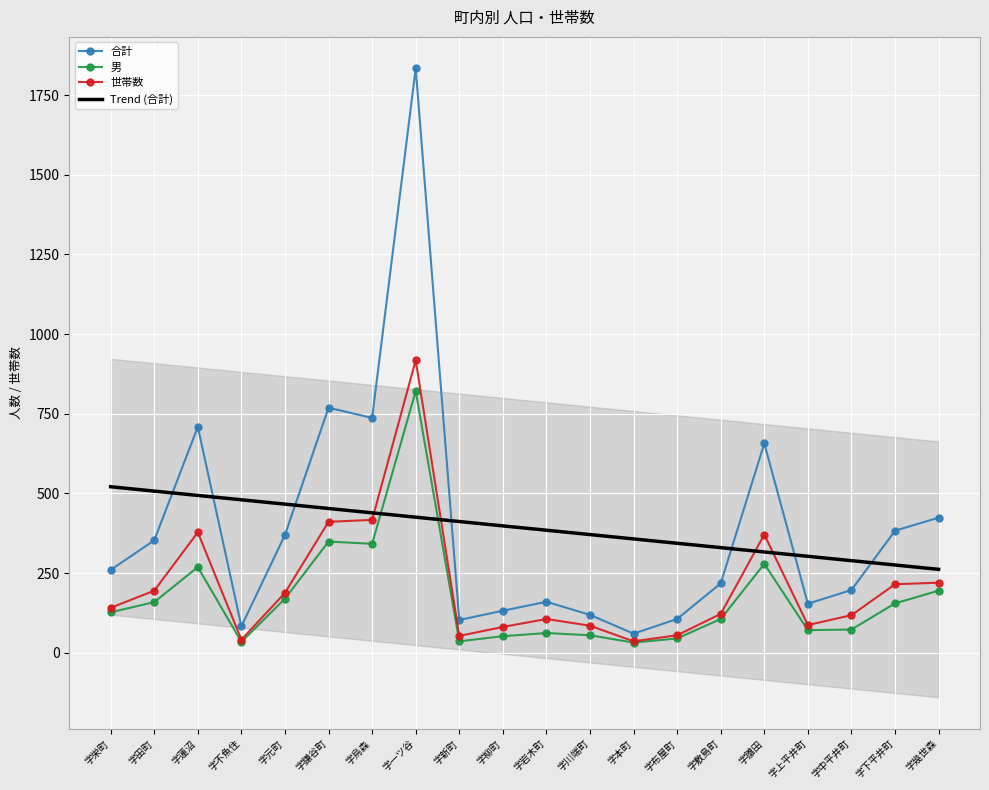

What is the label of the 13th point from the left?

字本町